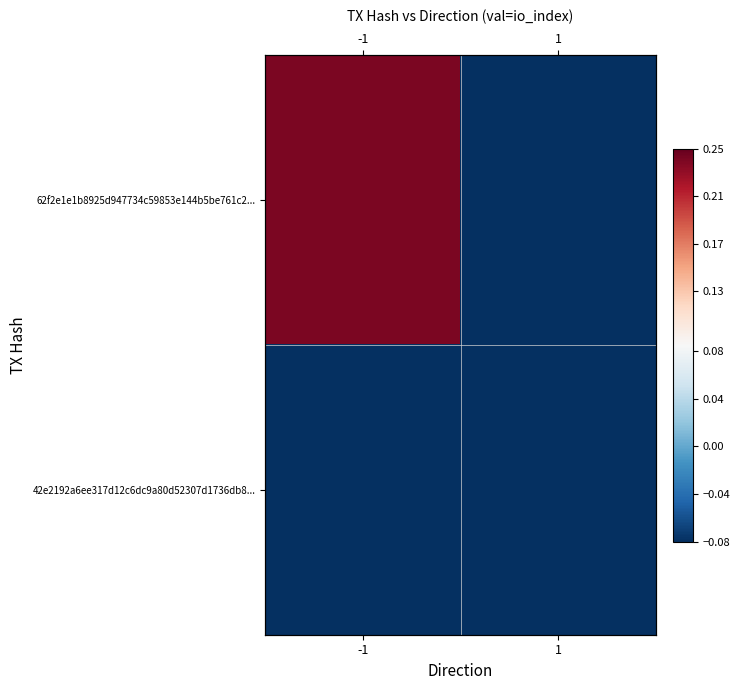

What is the sum of all 42e2192a6ee317d12c6dc9a80d52307d1736db8... values?

-0.2